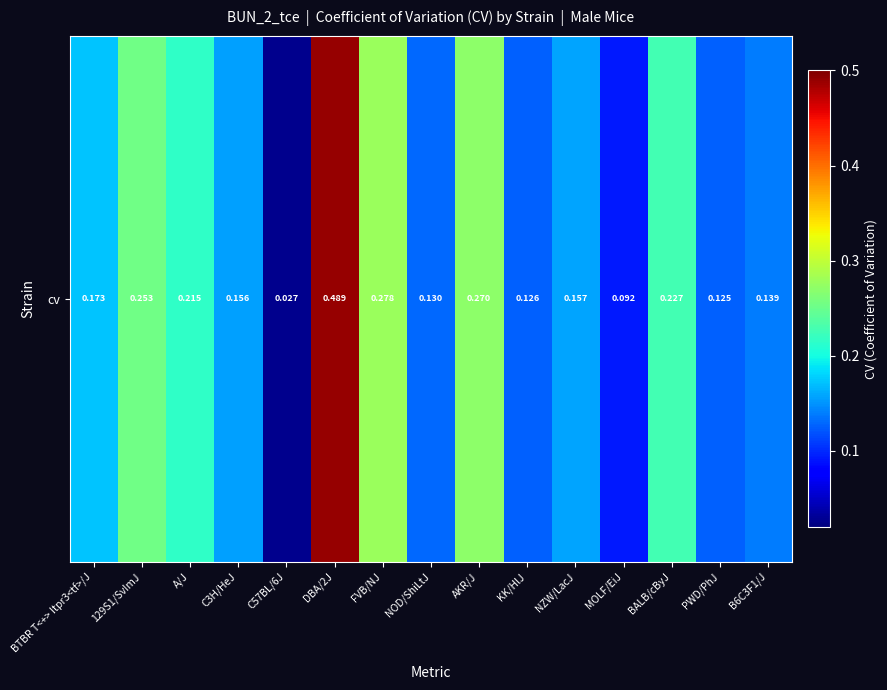

The chart shows a value of 0.1 at A/J. True or false?

False